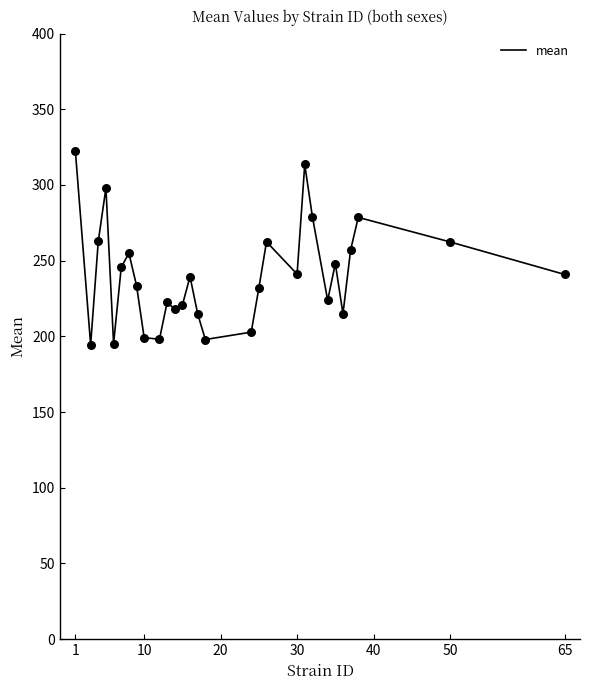

What is the smallest value displayed?

194.4